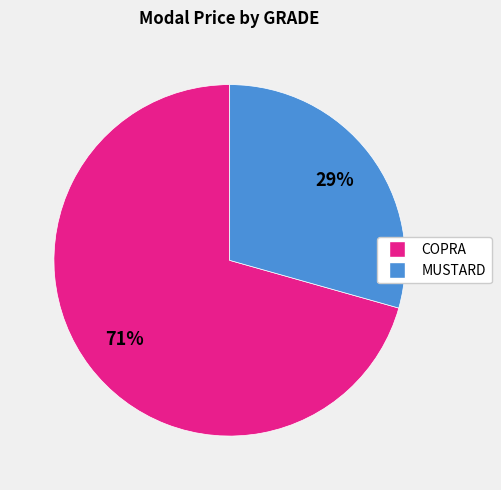

Which category has the smallest portion of the pie?

MUSTARD